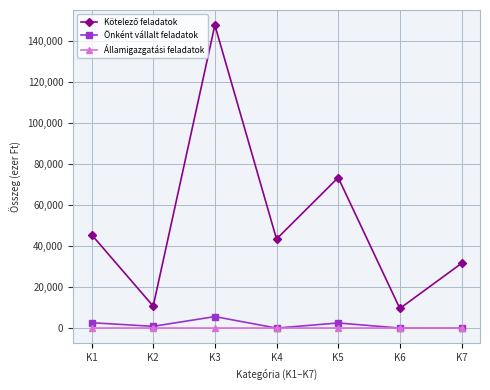

What is the maximum value shown in the chart?

147680.2